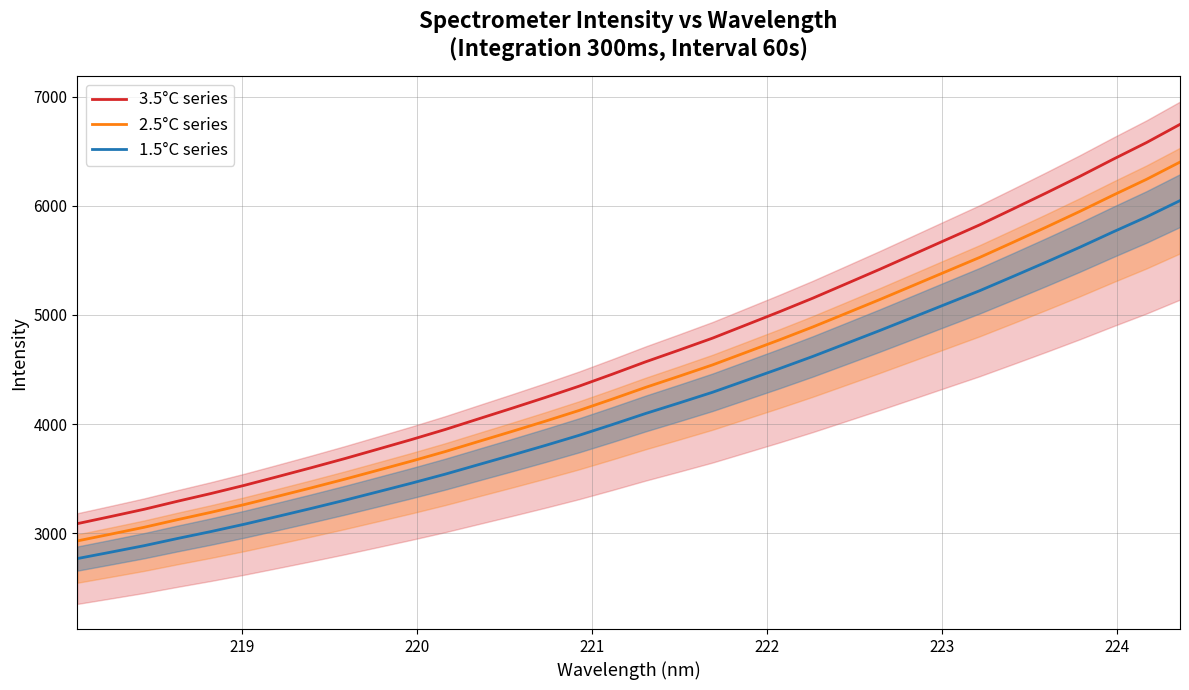

What is the lowest value of the 1.5°C series series?

2768.3